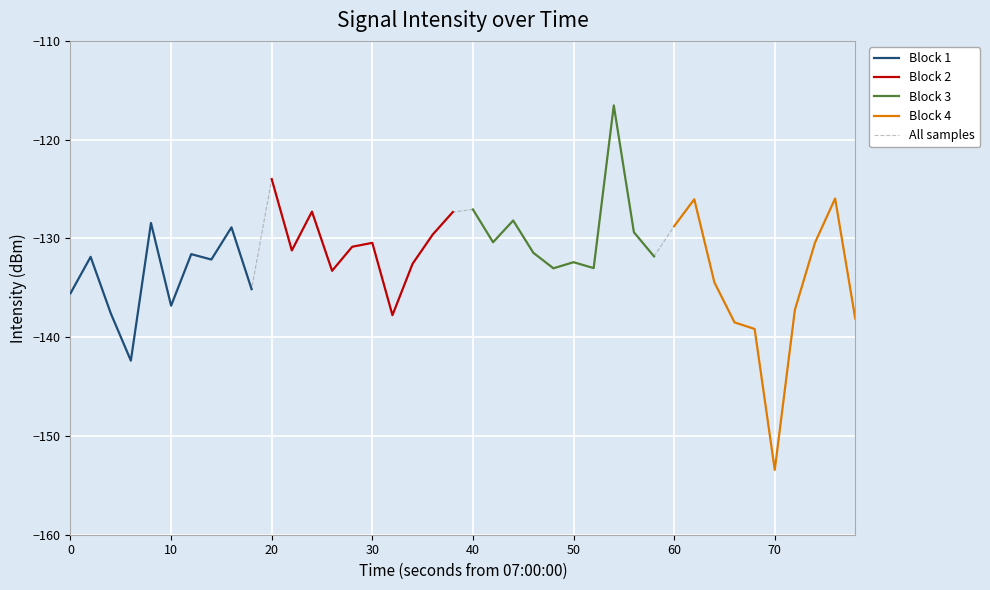

How many points are higher than both their immediate neighbors (excluding endpoints)?

13